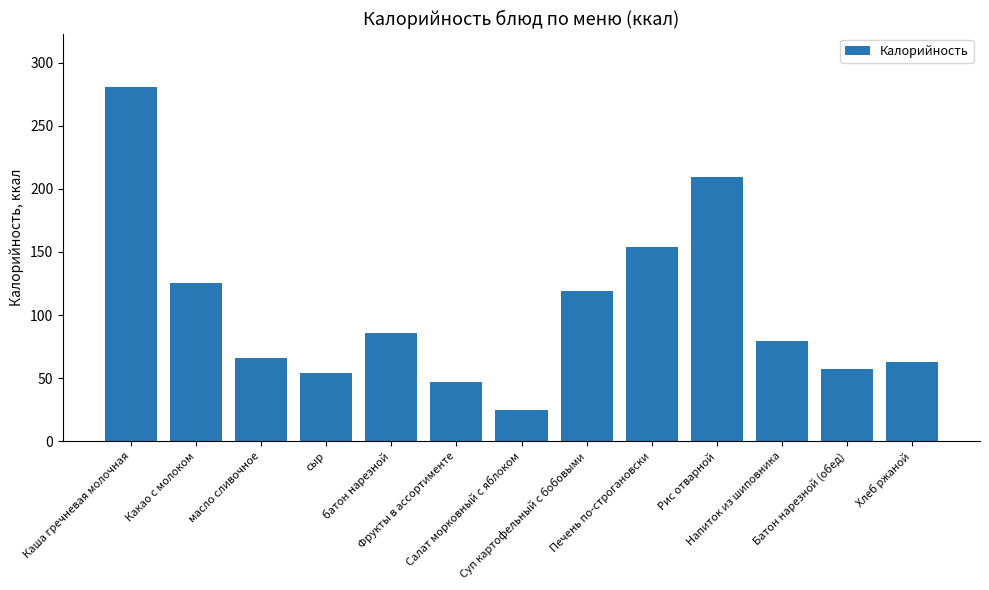

Is it true that the value at Фрукты в ассортименте is 47.0?

True